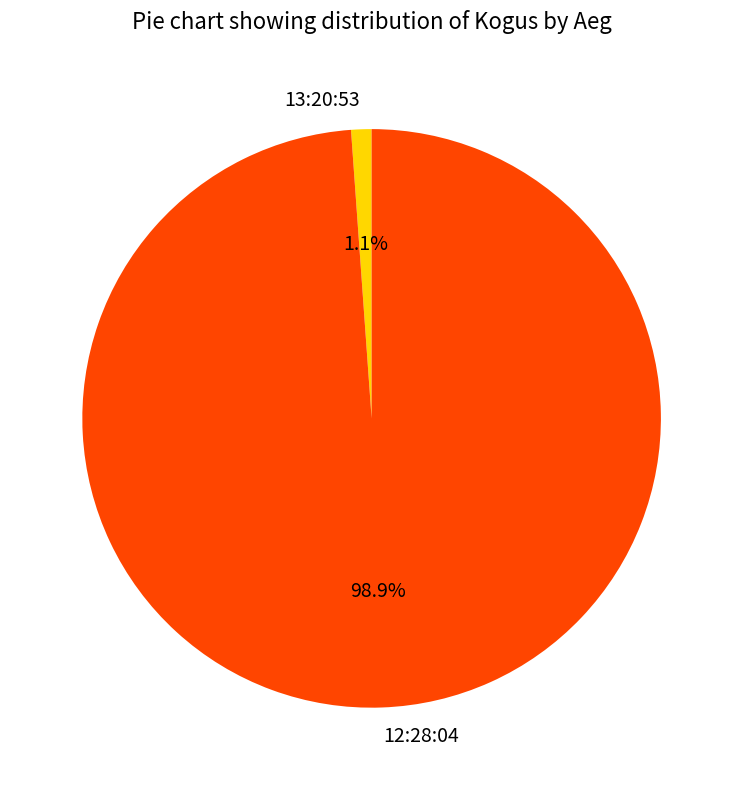

The 13:20:53 slice represents 1% of the pie. True or false?

True